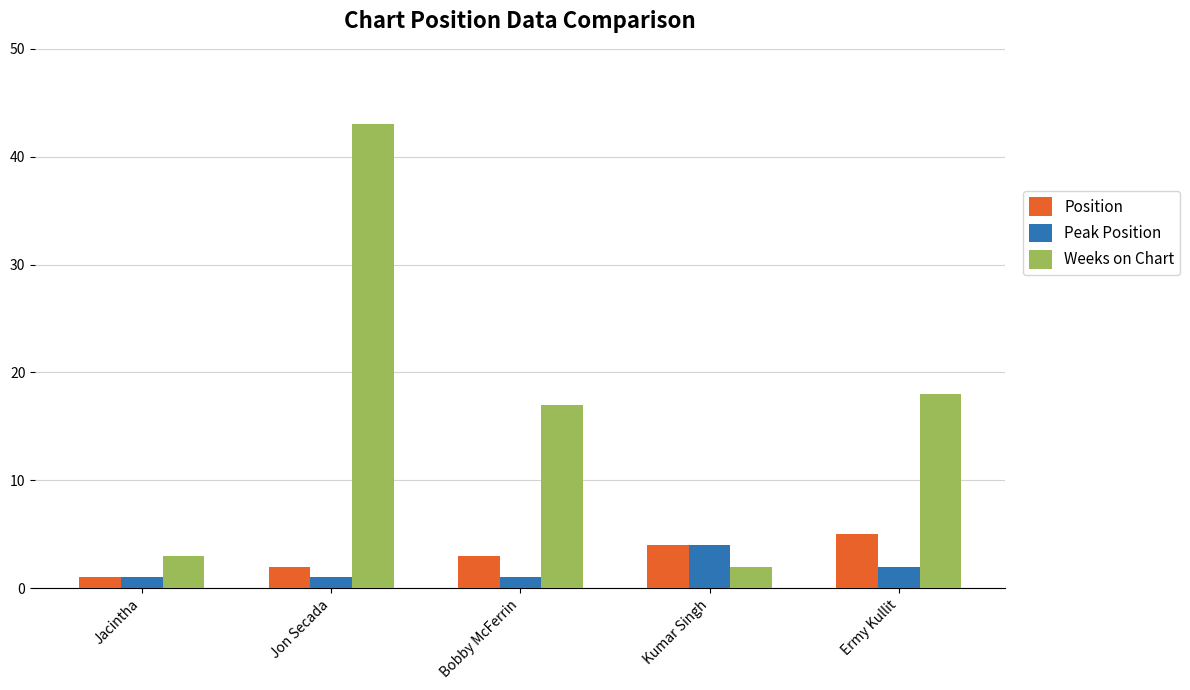

The value of Weeks on Chart at Jon Secada is 10. True or false?

False